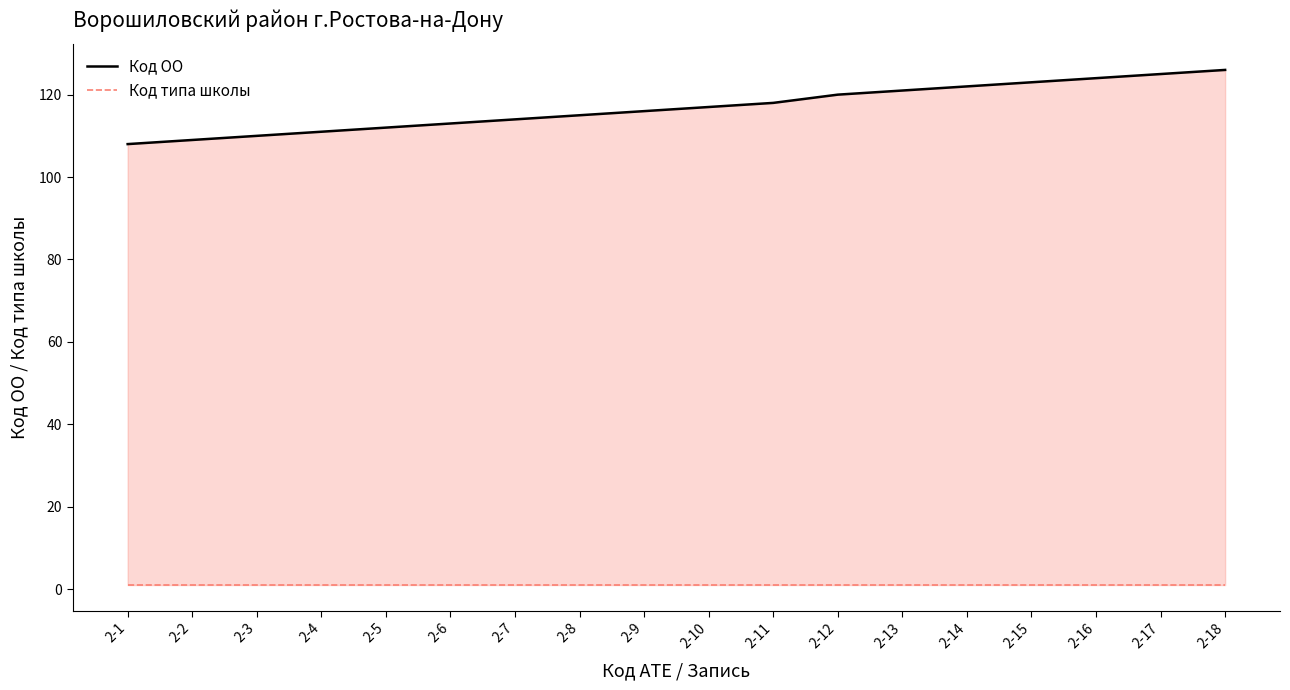

Is it true that Код типа школы equals 1 at 2-8?

False